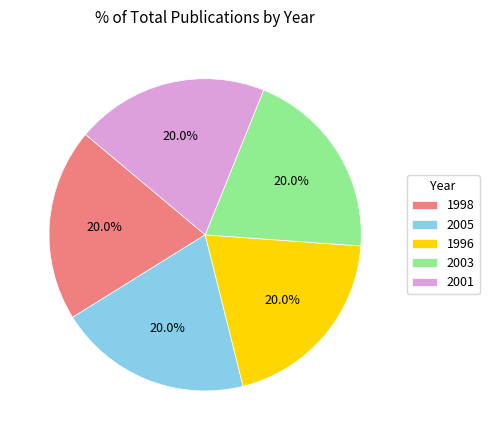

Does any single category account for the majority?

No